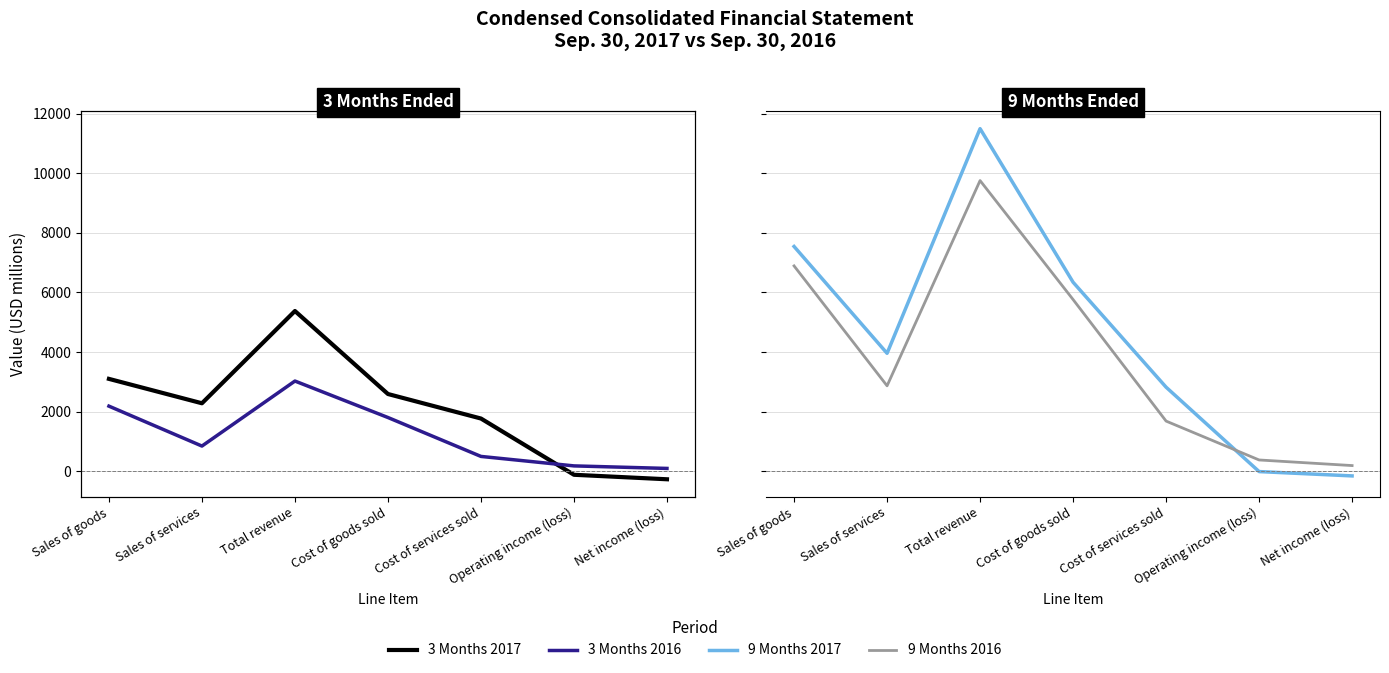

Which series changed the most between Sales of goods and Cost of goods sold?

9 Months 2017